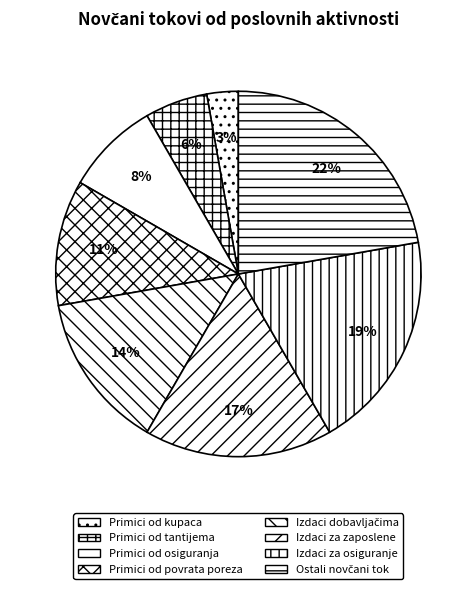

Count the number of slices in the pie.

8